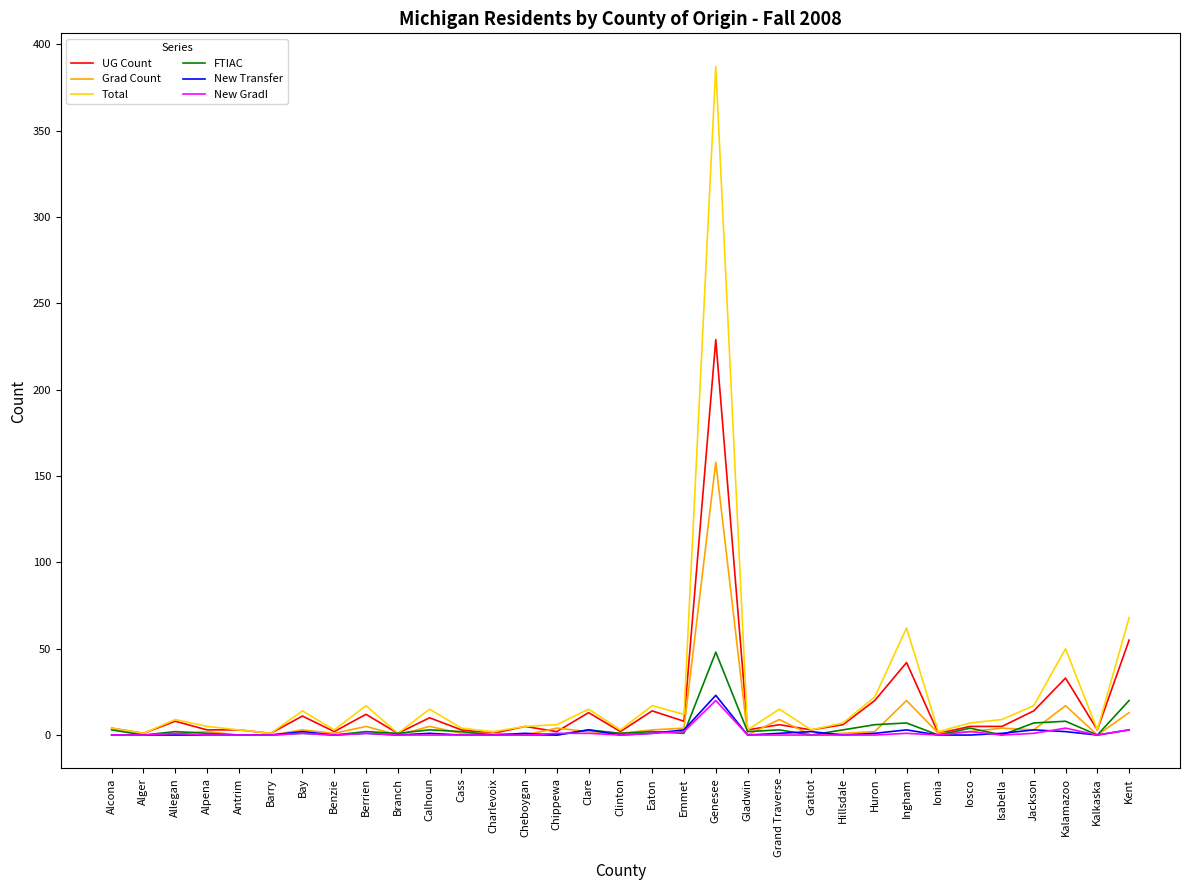

Which series has the widest spread of values?

Total